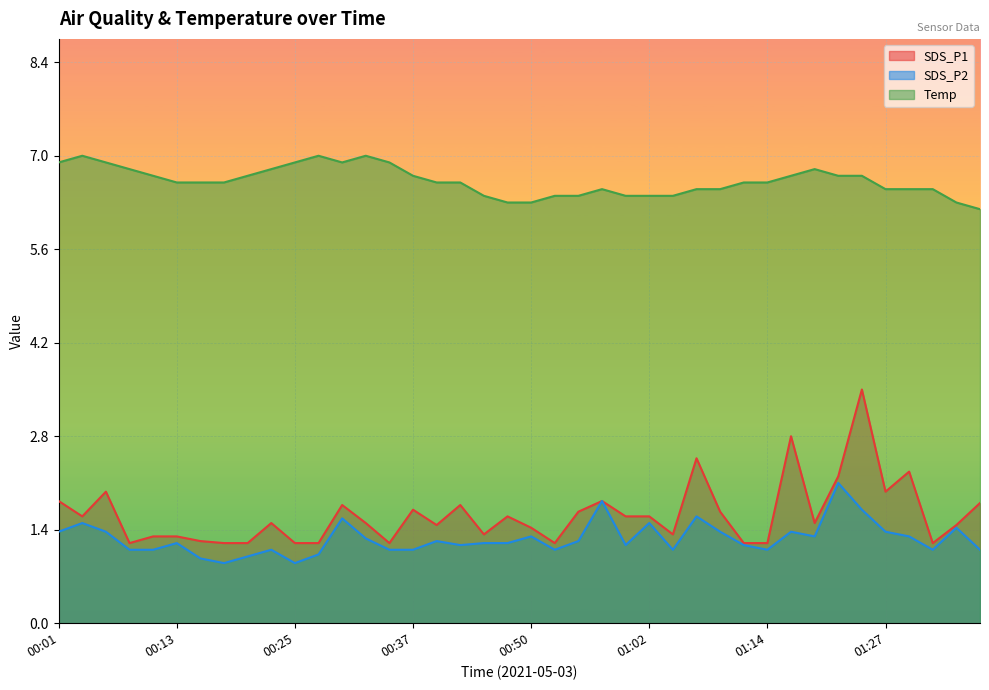

Reading right to left, what are all the values shown in this chart?

SDS_P1: 1.8	1.5	1.2	2.3	2.0	3.5	2.2	1.5	2.8	1.2	1.2	1.7	2.5	1.3	1.6	1.6	1.8	1.7	1.2	1.4	1.6	1.3	1.8	1.5	1.7	1.2	1.5	1.8	1.2	1.2	1.5	1.2	1.2	1.2	1.3	1.3	1.2	2.0	1.6	1.8
SDS_P2: 1.1	1.4	1.1	1.3	1.4	1.7	2.1	1.3	1.4	1.1	1.2	1.4	1.6	1.1	1.5	1.2	1.8	1.2	1.1	1.3	1.2	1.2	1.2	1.2	1.1	1.1	1.3	1.6	1.0	0.9	1.1	1.0	0.9	1.0	1.2	1.1	1.1	1.4	1.5	1.4
Temp: 6.2	6.3	6.5	6.5	6.5	6.7	6.7	6.8	6.7	6.6	6.6	6.5	6.5	6.4	6.4	6.4	6.5	6.4	6.4	6.3	6.3	6.4	6.6	6.6	6.7	6.9	7.0	6.9	7.0	6.9	6.8	6.7	6.6	6.6	6.6	6.7	6.8	6.9	7.0	6.9